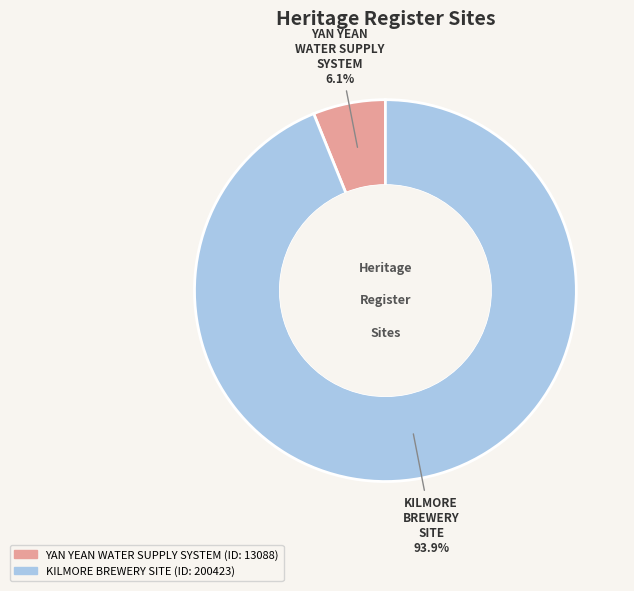

How many segments does this pie chart have?

2